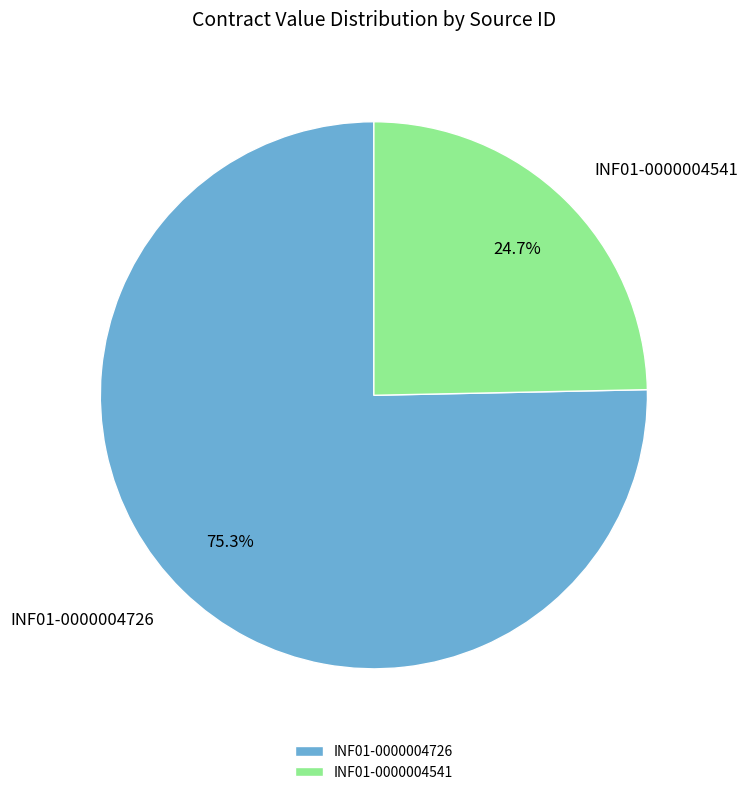

Combined, do INF01-0000004726 and INF01-0000004541 account for over 50%?

Yes